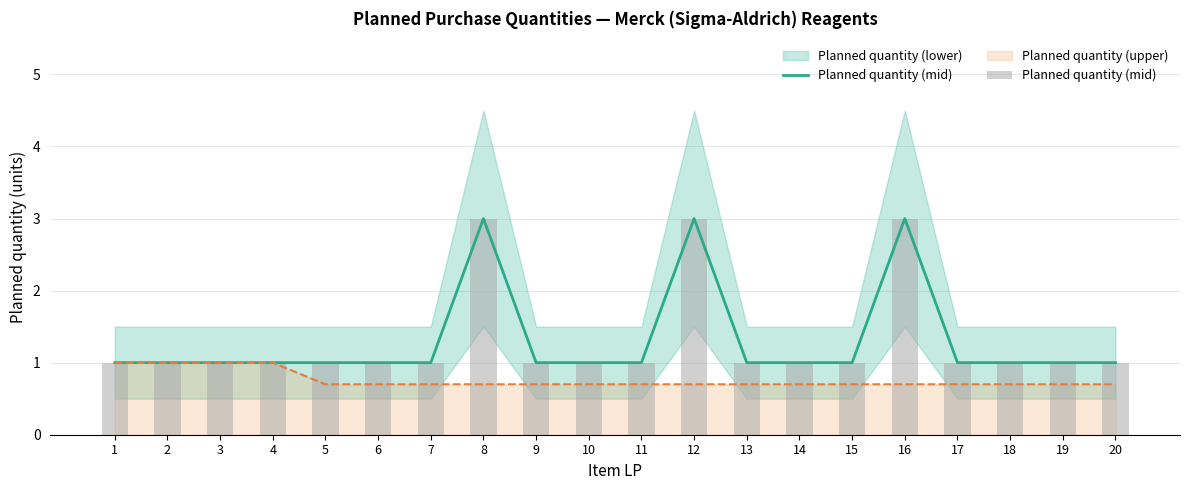

Rank the categories by value from lowest to highest.

1, 2, 3, 4, 5, 6, 7, 9, 10, 11, 13, 14, 15, 17, 18, 19, 20, 8, 12, 16